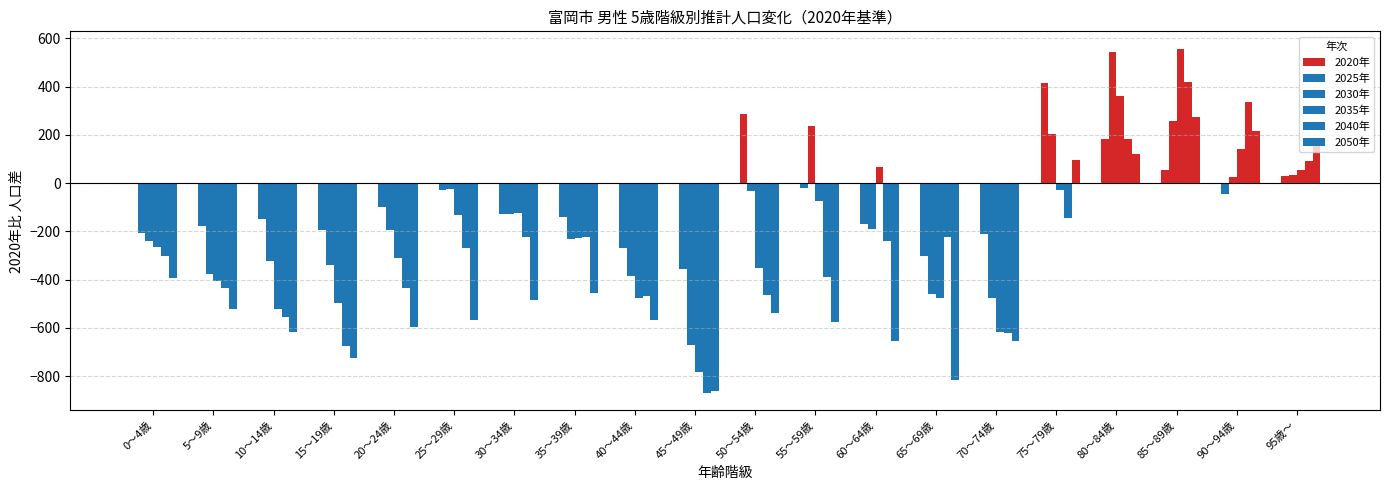

Does the chart contain any negative values?

Yes